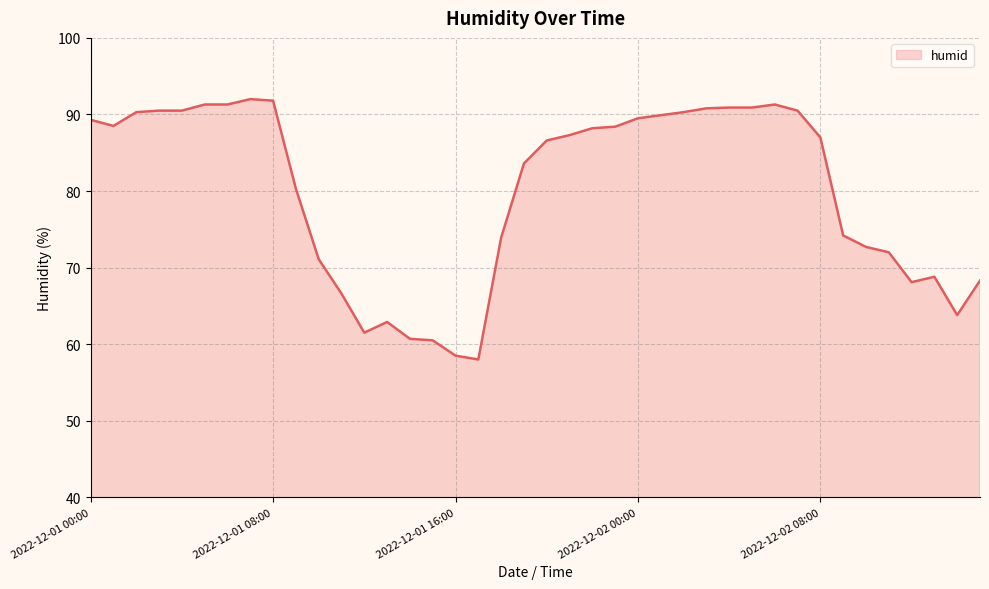

What is the minimum value shown in the chart?

58.0